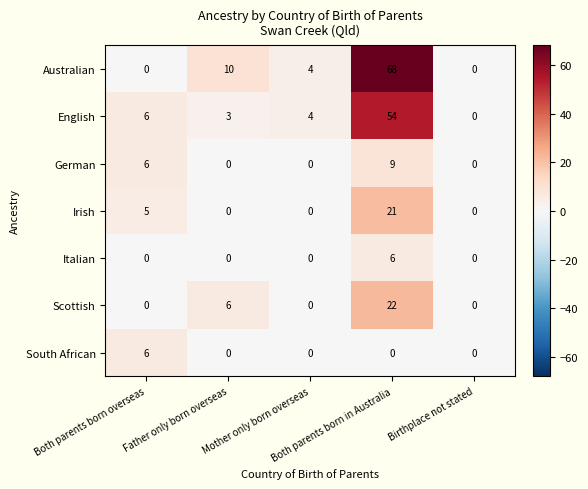

Count the German values in the range 0 to 6.

4